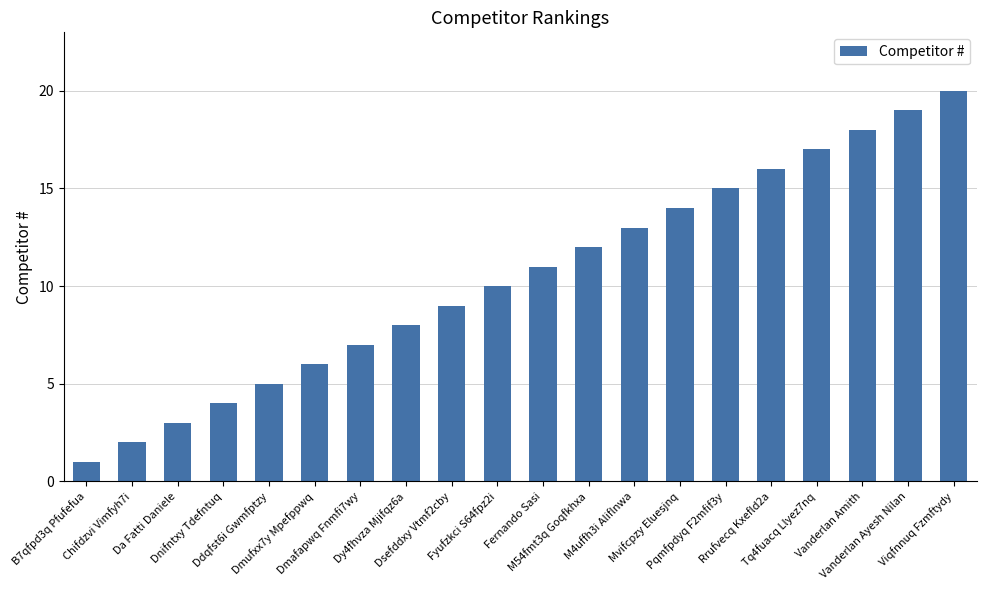

What is the label of the 14th bar from the right?

Dmafapwq Fnmfi7wy